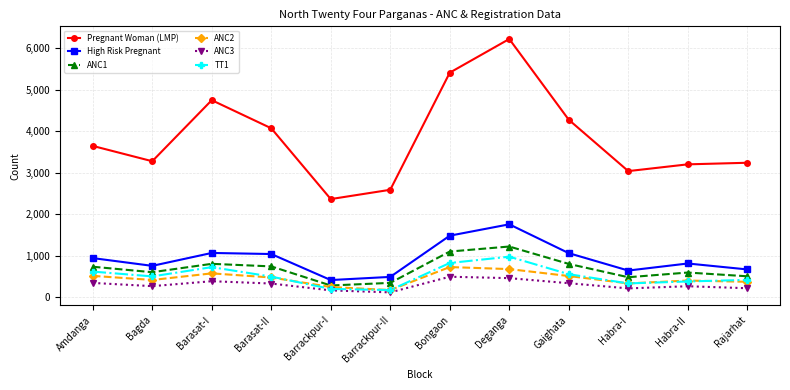

Is this an area chart (filled region under the line)?

No